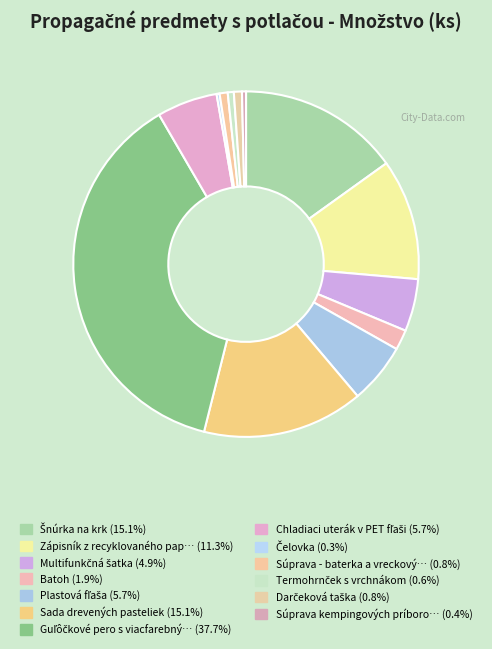

How many segments does this pie chart have?

13